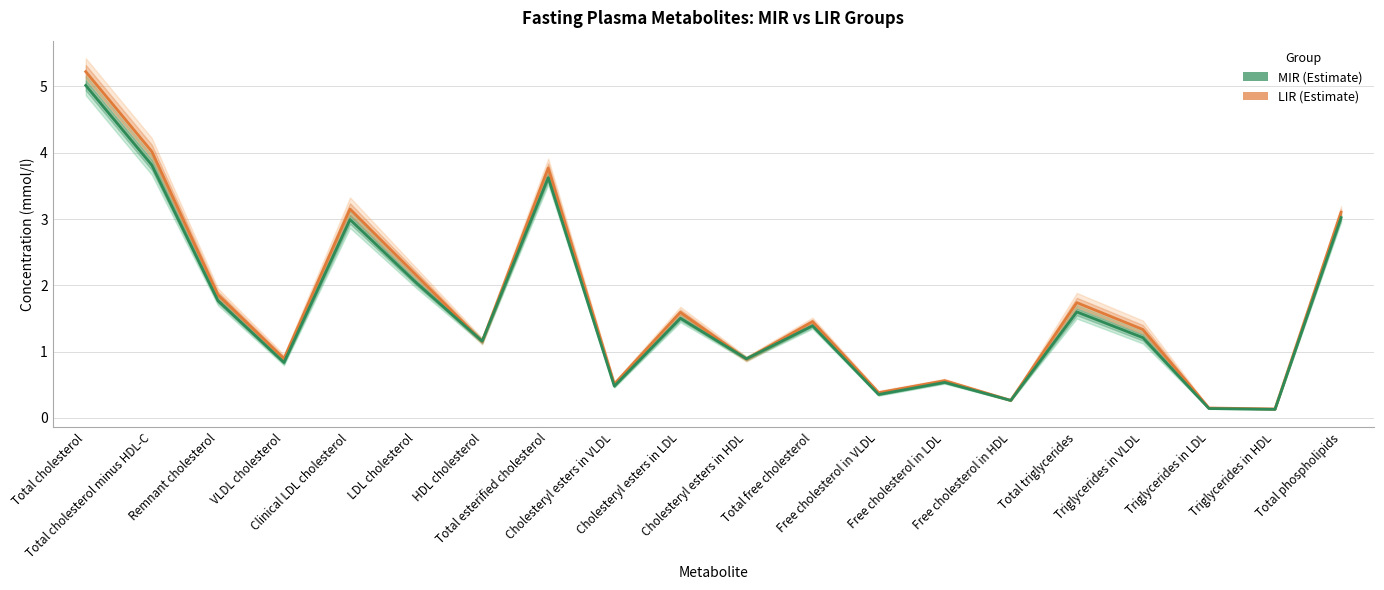

How many times do MIR (Estimate) and LIR (Estimate) cross each other?

4